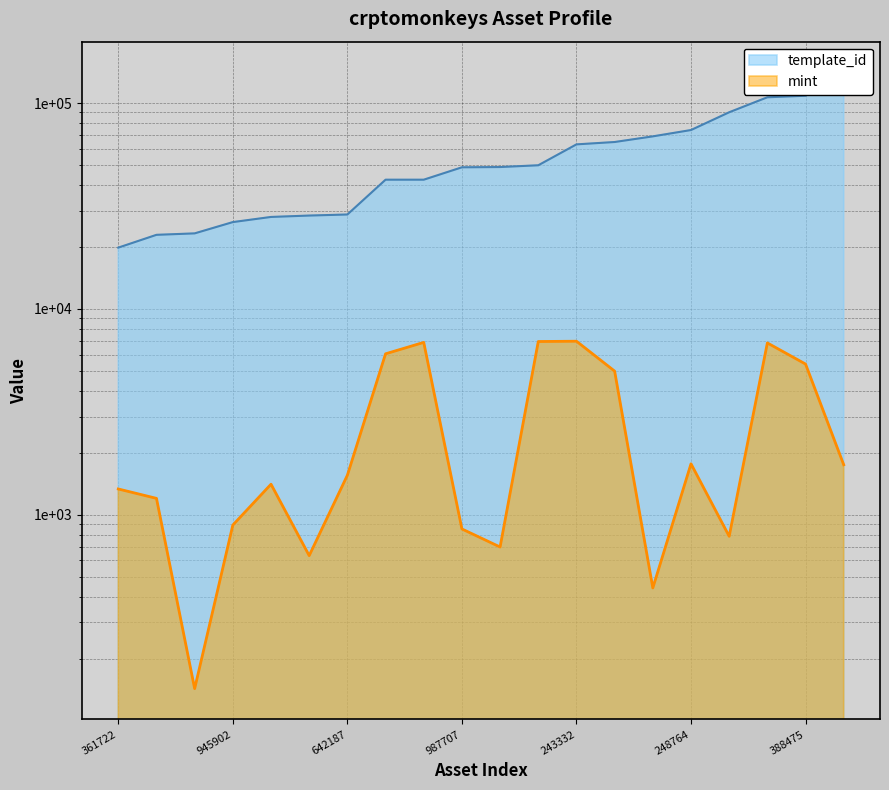

True or false: template_id has a value of 140743 at 1099564395424.

True